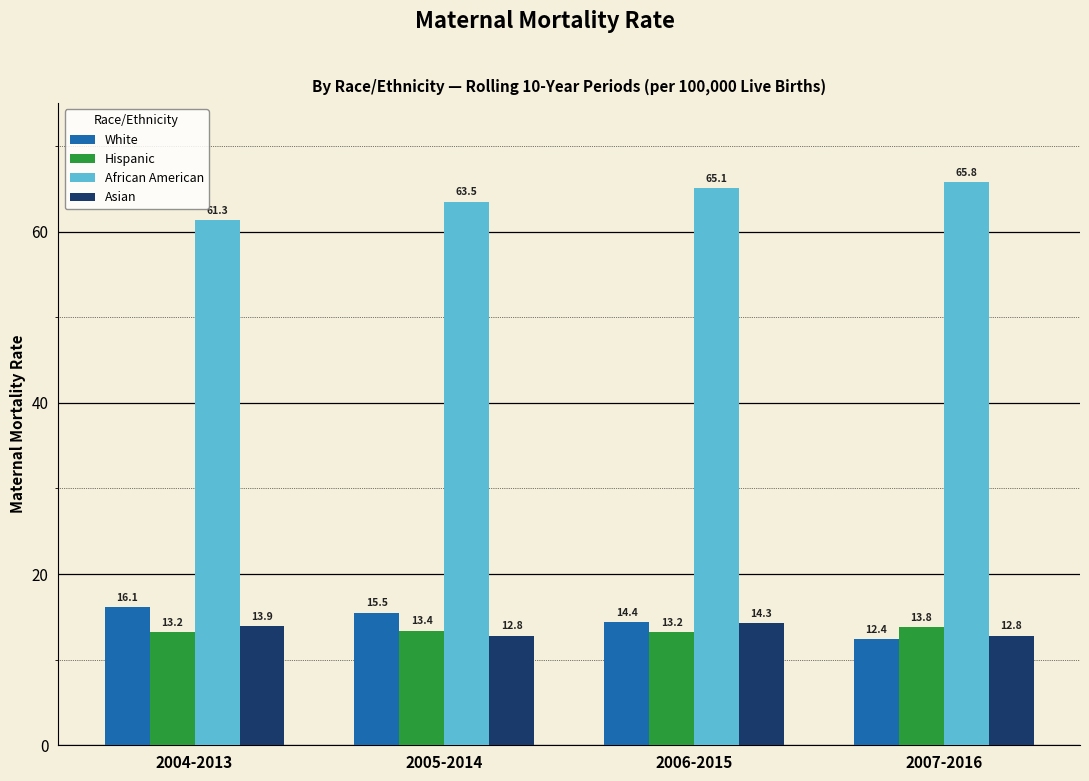

How many bars are there in each group?

4